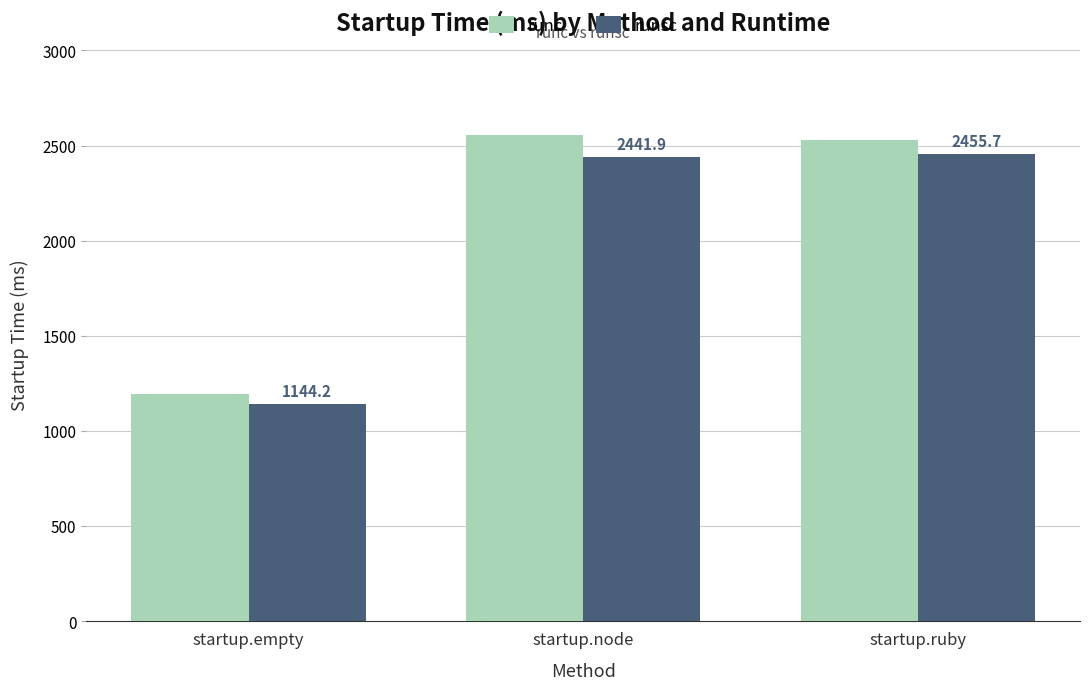

What are all the series names shown in the legend?

runc, runsc